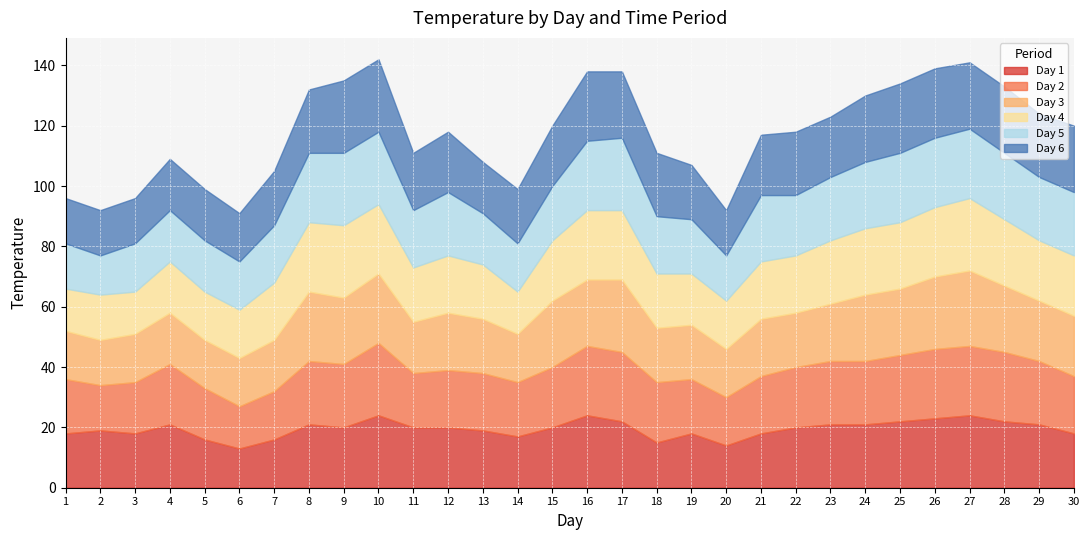

The Day 2 series shows 23 at 28. True or false?

True